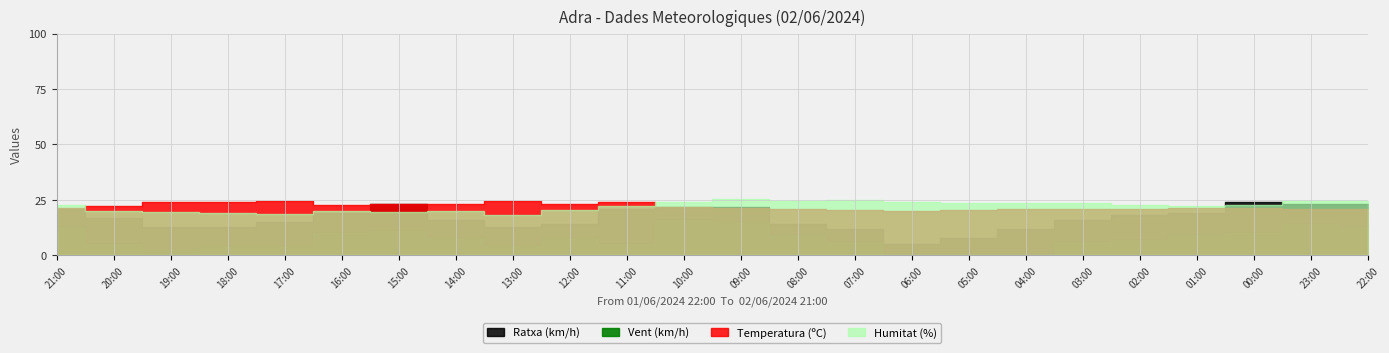

How many values in the Temperatura series exceed 21?

17